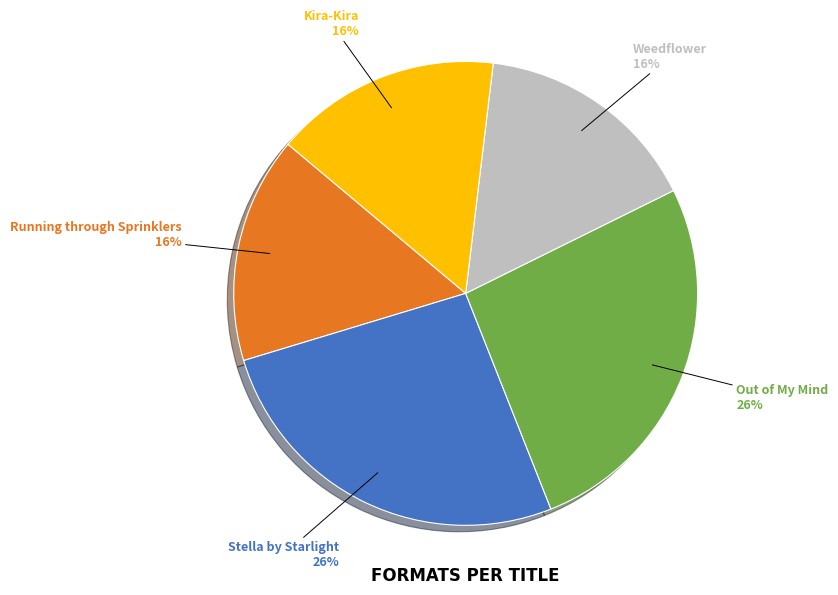

How many slices are in this pie chart?

5